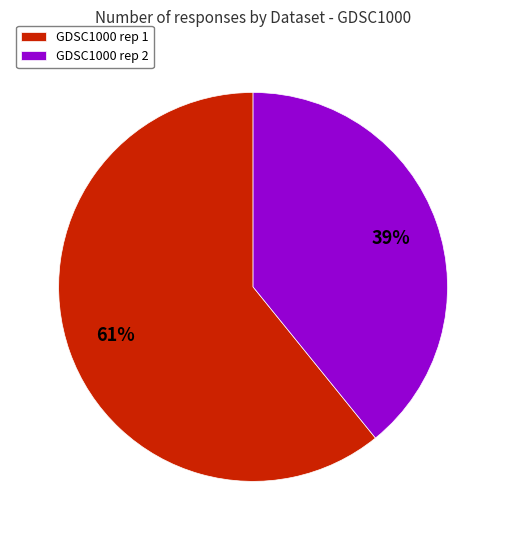

Between GDSC1000 rep 2 and GDSC1000 rep 1, which is larger?

GDSC1000 rep 1